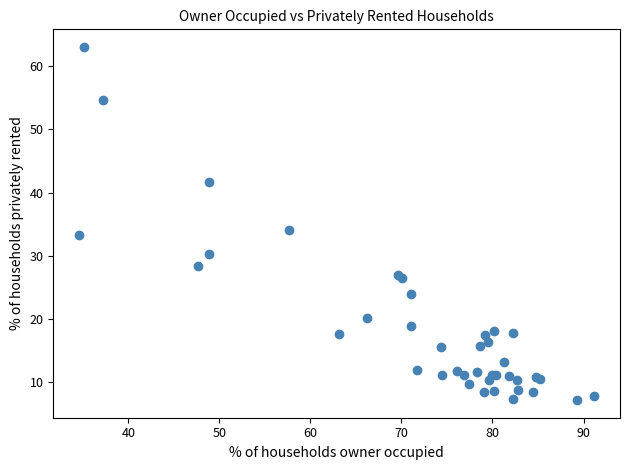

What Y value in the scatter plot is closest to 35?

34.1